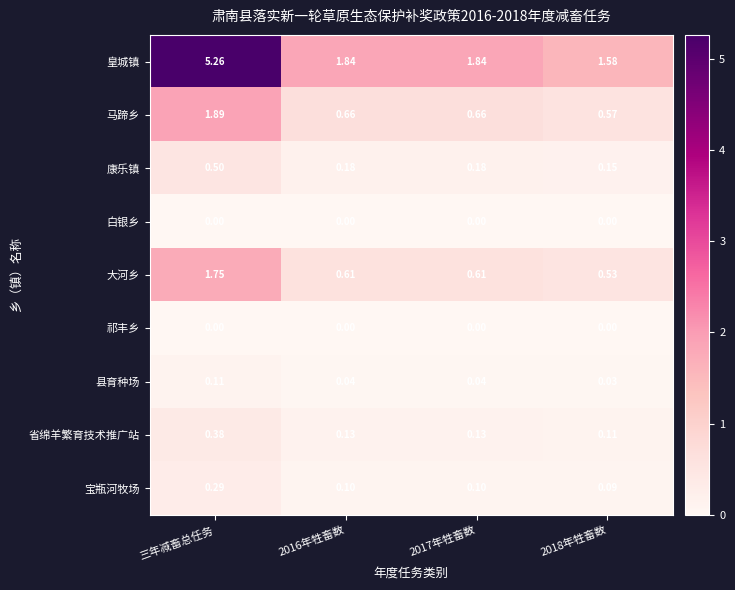

Which category has the highest value across all series?

三年减畜总任务